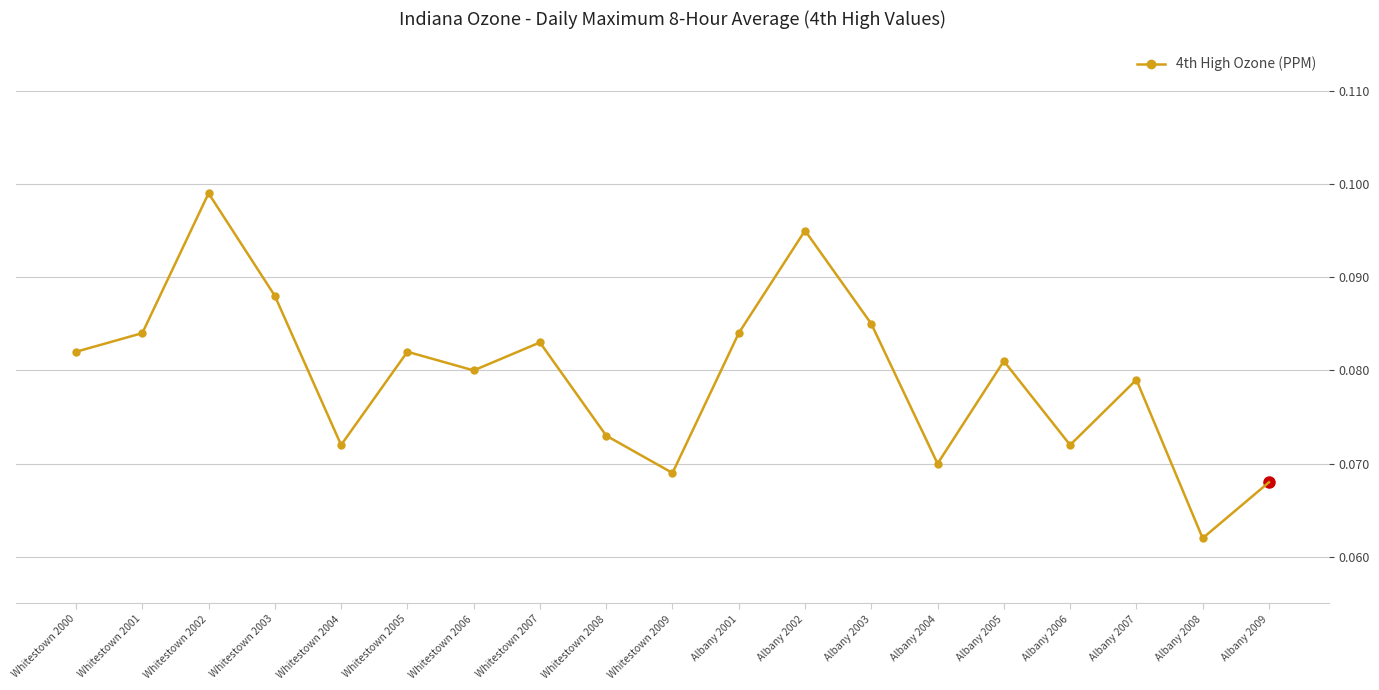

Which category has the lowest value across all series?

Albany 2008